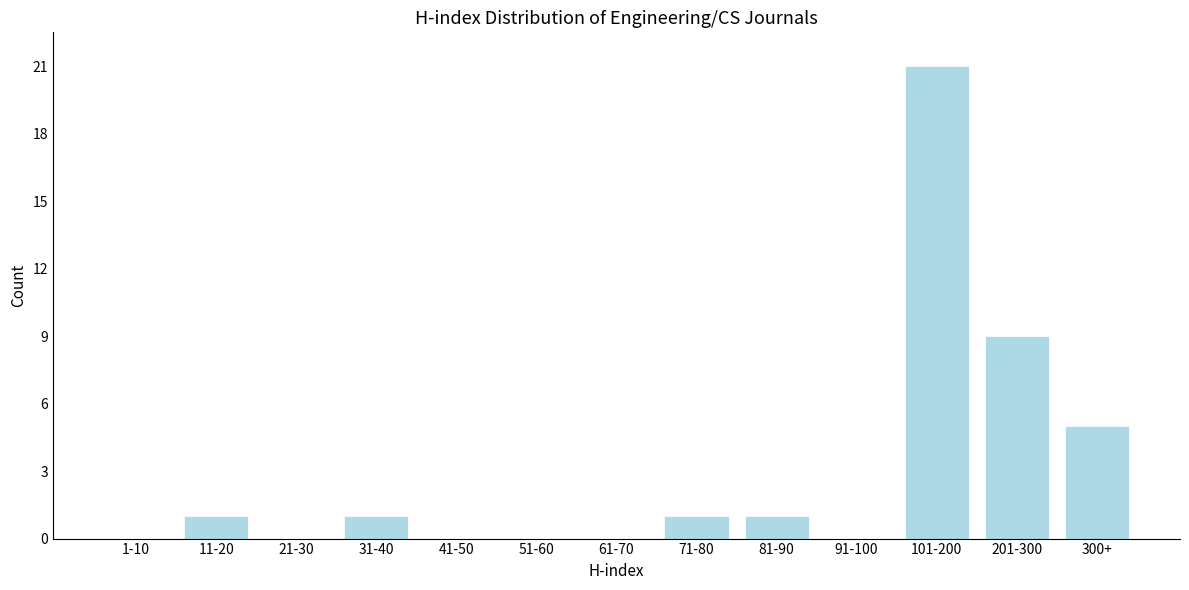

Reading right to left, what are all the values shown in this chart?

300+=5	201-300=9	101-200=21	91-100=0	81-90=1	71-80=1	61-70=0	51-60=0	41-50=0	31-40=1	21-30=0	11-20=1	1-10=0